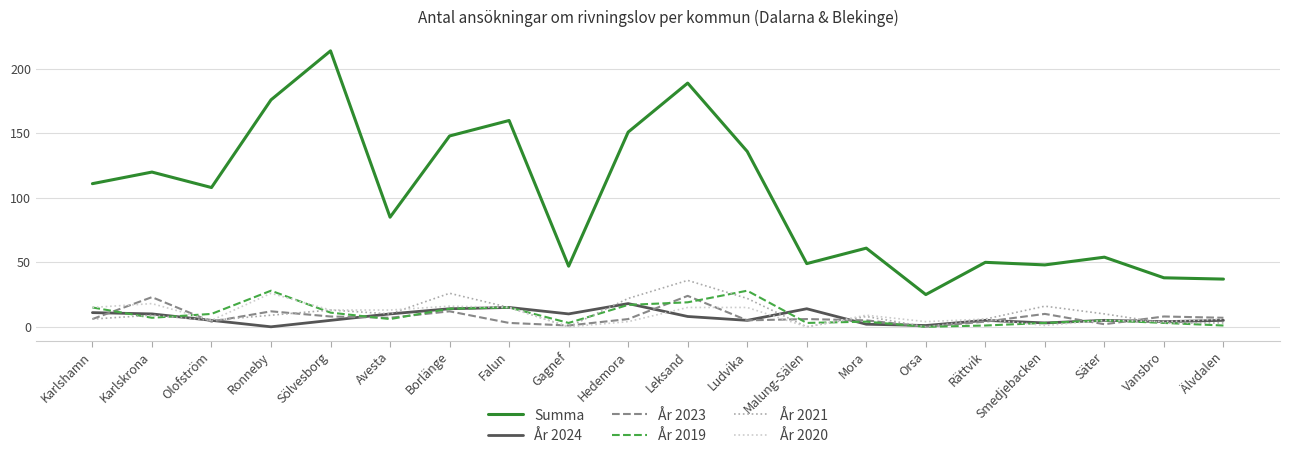

What is the difference between the År 2023 values at Orsa and Gagnef?

1